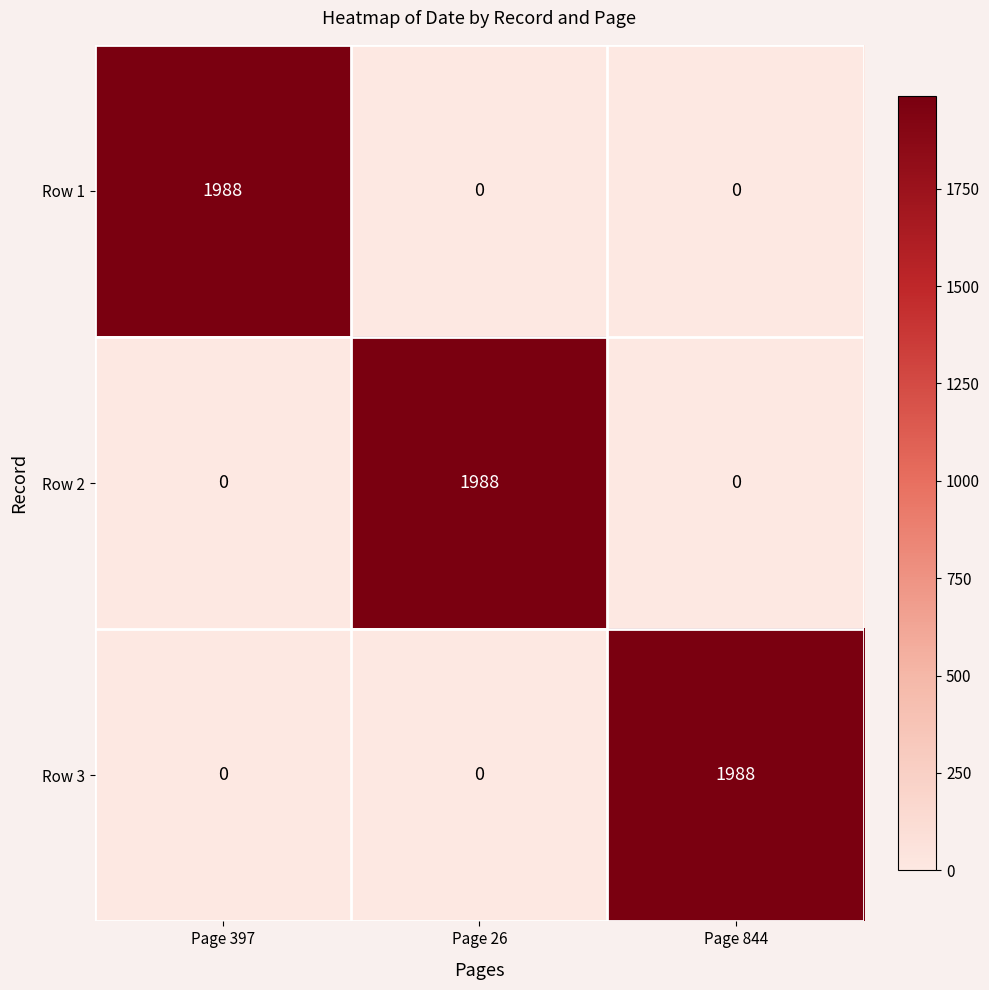

Is it true that Row 3 equals 0 at Page 397?

True